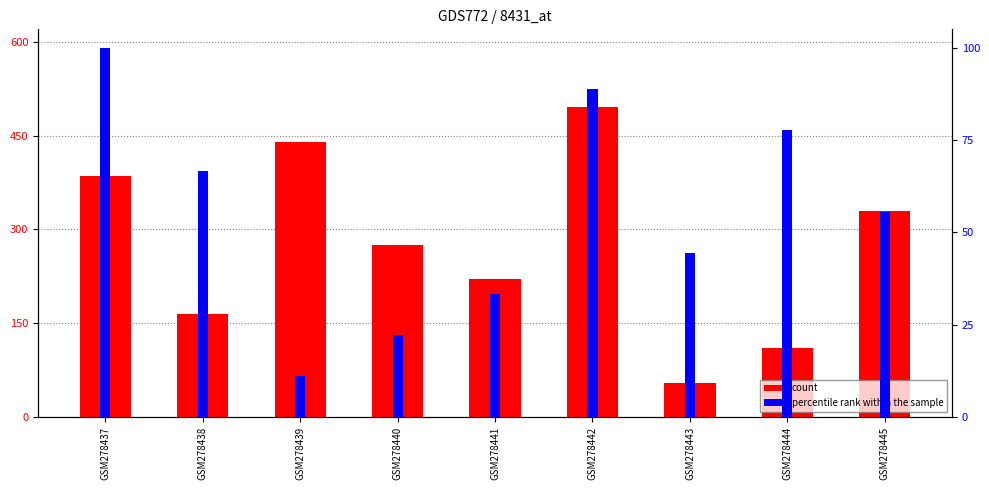

Rank the series by their average value, from highest to lowest.

count, percentile rank within the sample